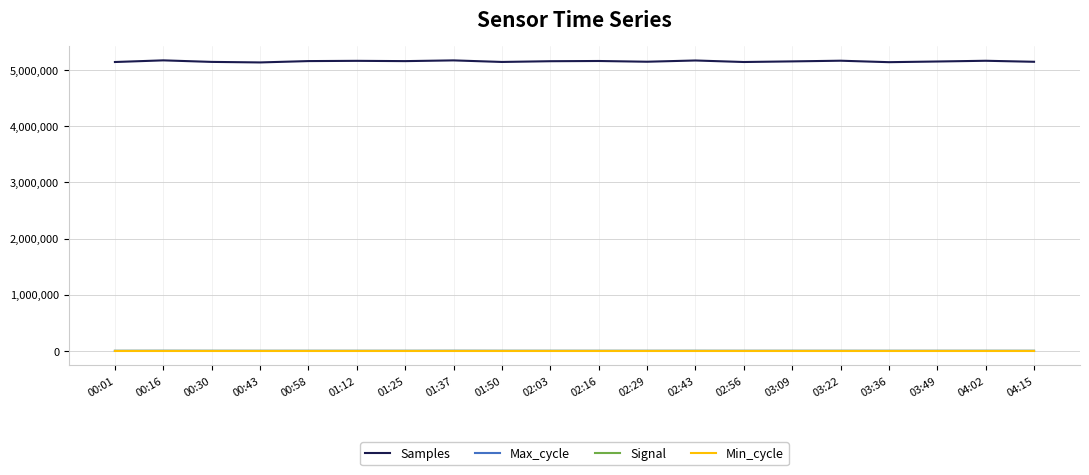

Count the number of categories in the chart.

20